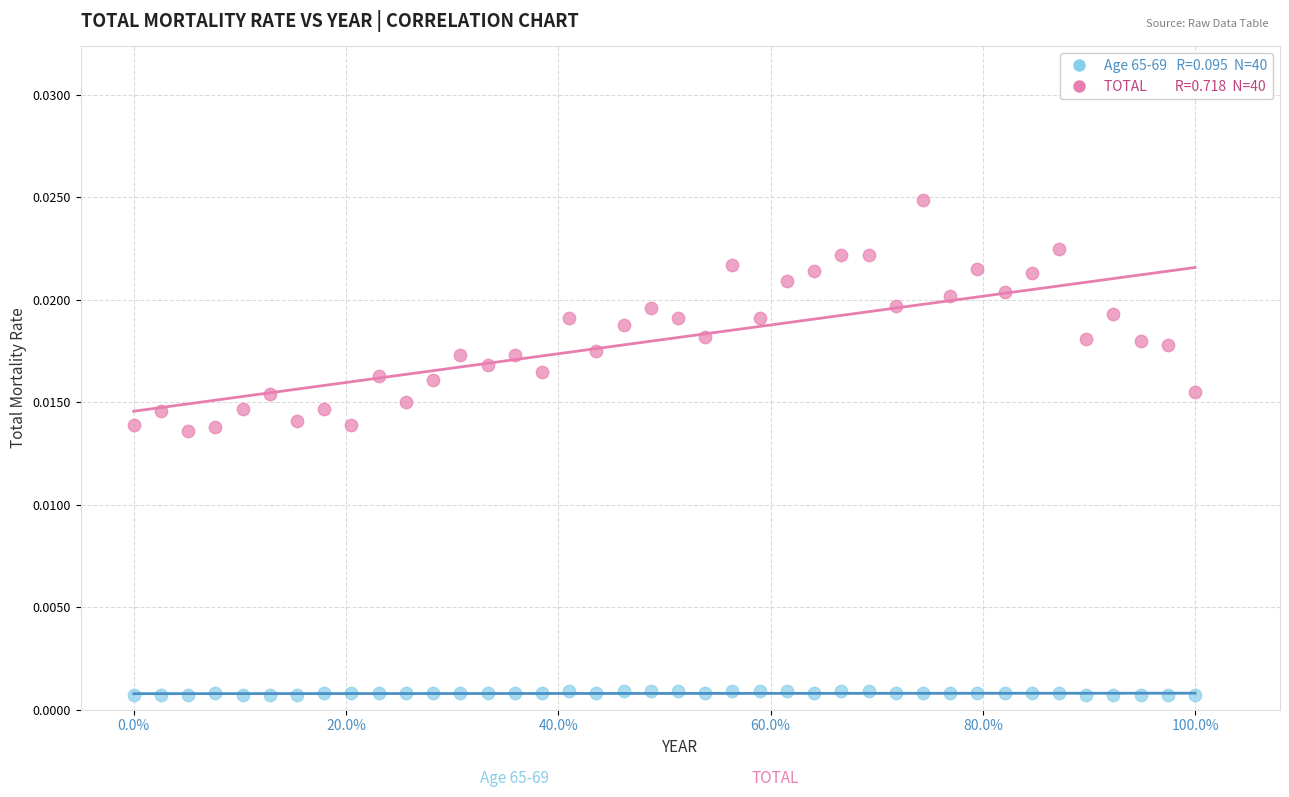

Across all data points, what is the range of X values (max minus min)?

1.0